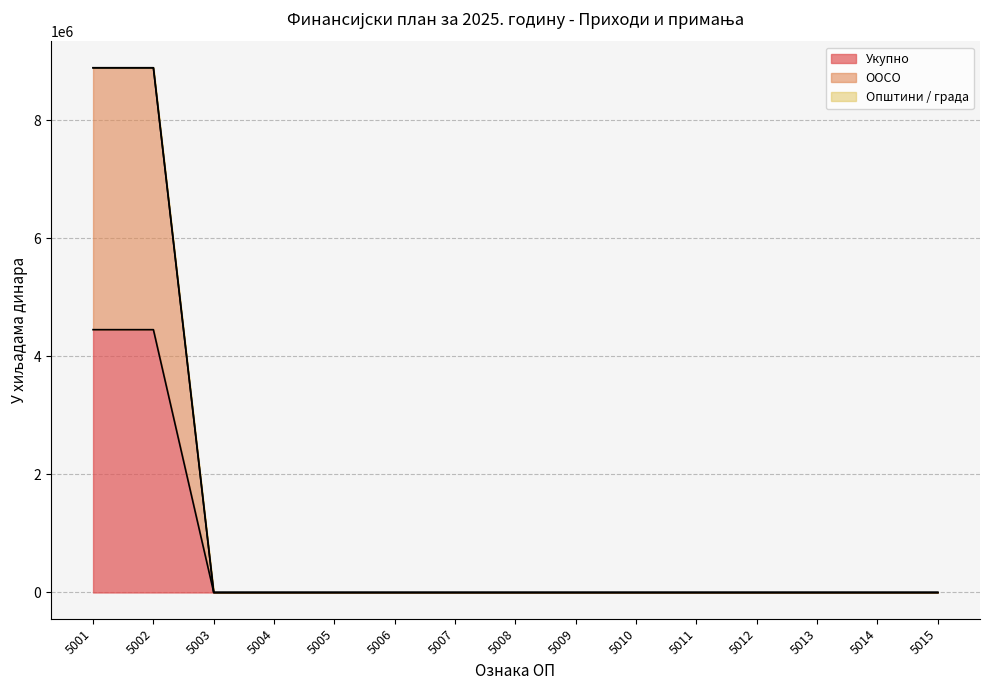

What is the maximum value for Укупно?

4453075